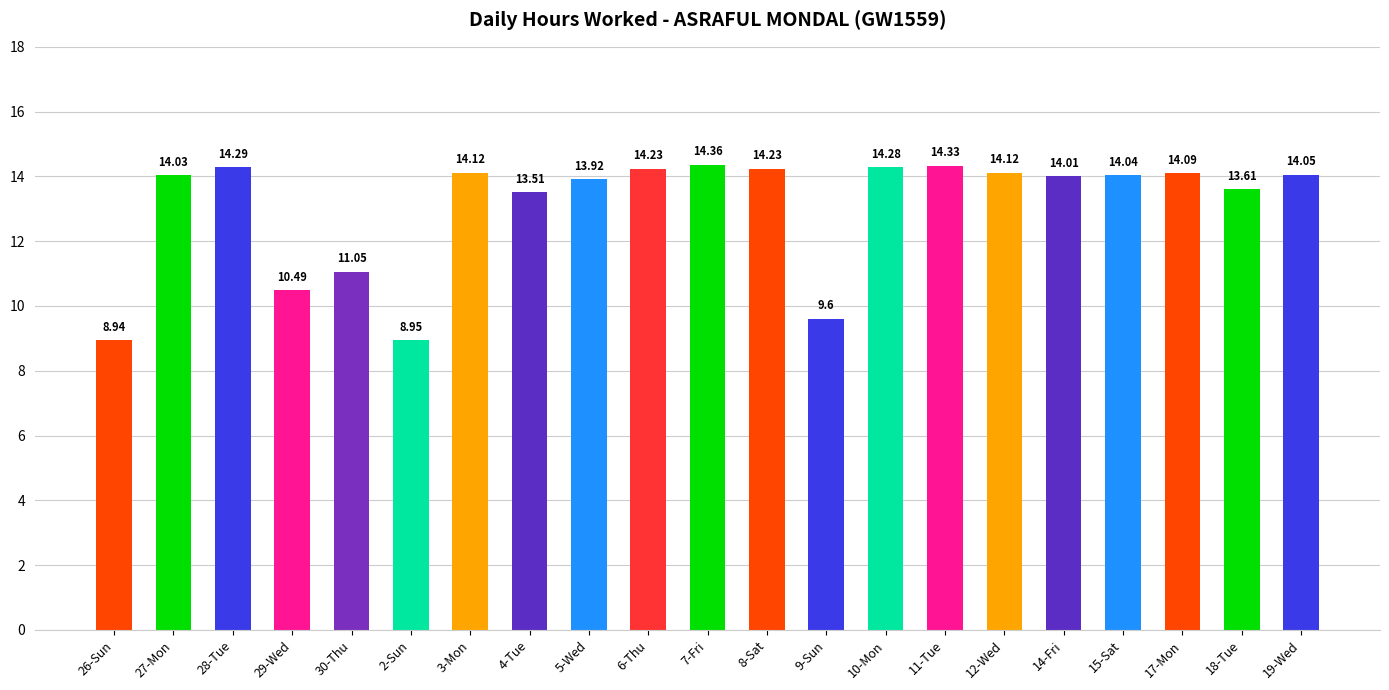

What is the difference between the second highest and second lowest values?

5.4